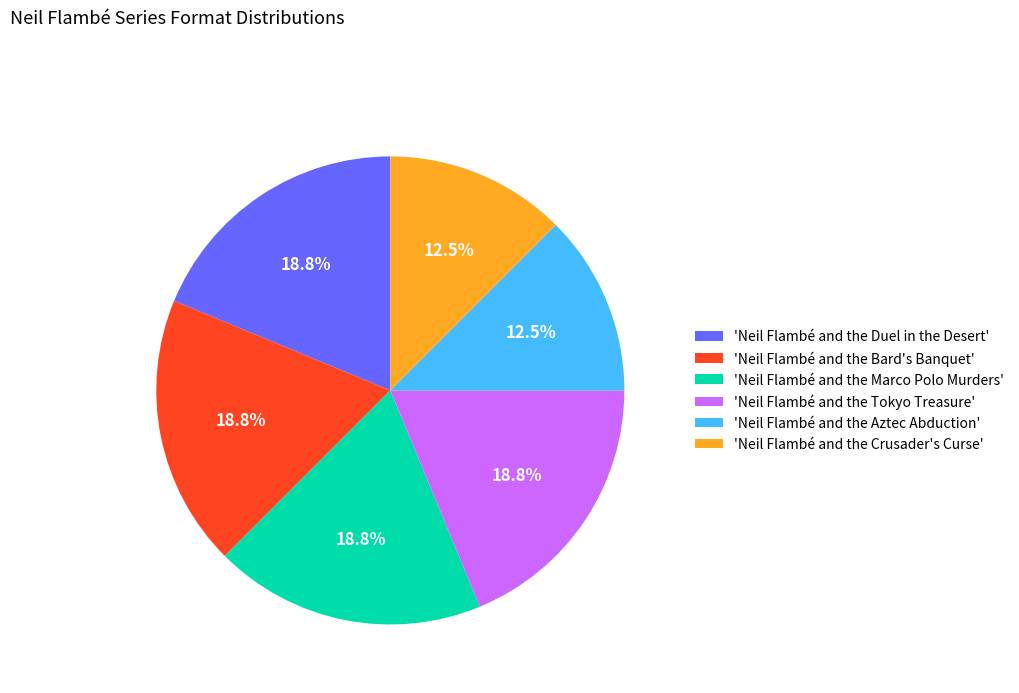

How many slices are in this pie chart?

6